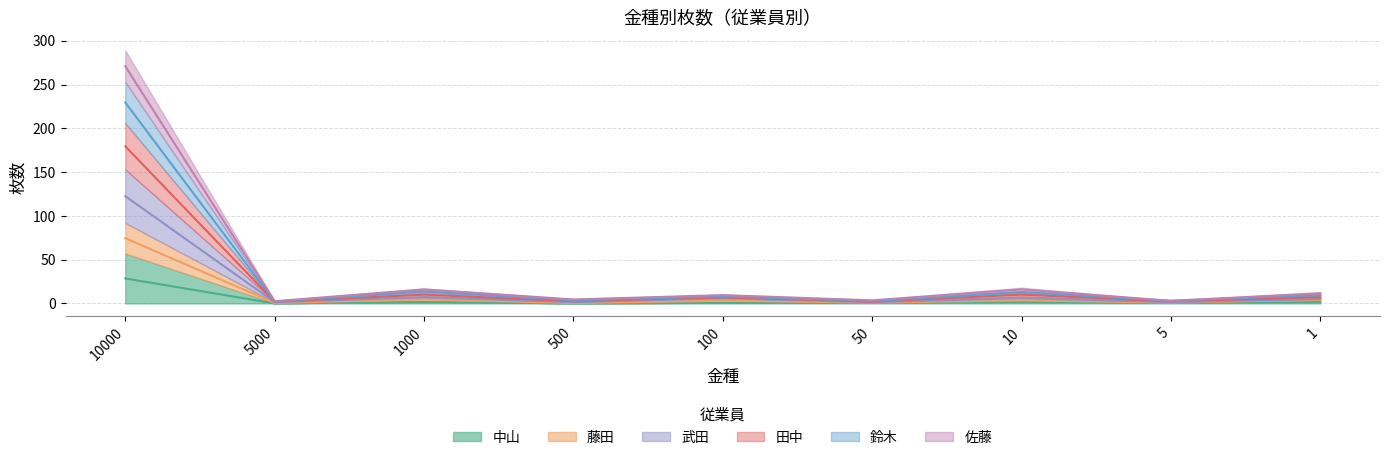

How many values in the 中山 series exceed 0?

7